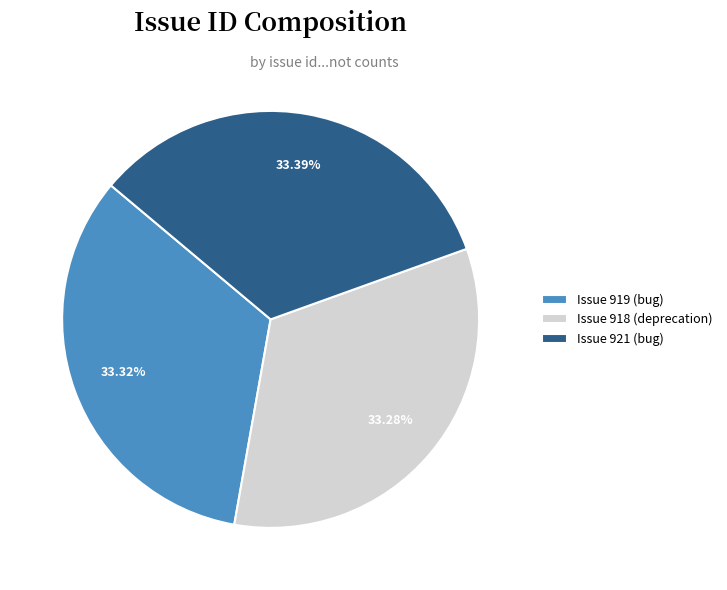

Does any single category account for the majority?

No